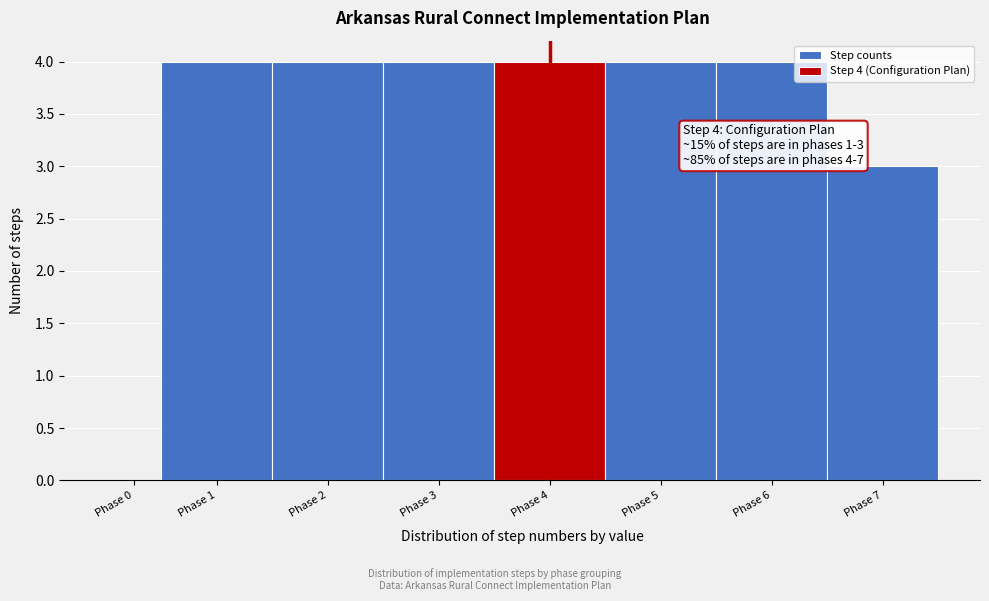

Reading right to left, extract all data points from this chart.

Phase 7=3	Phase 6=4	Phase 5=4	Phase 4=4	Phase 3=4	Phase 2=4	Phase 1=4	Phase 0=0